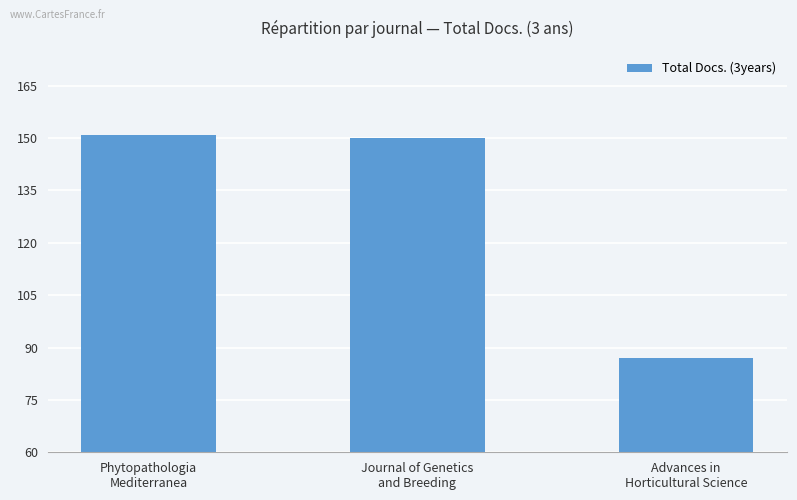

What is the difference between the maximum and minimum values?

64